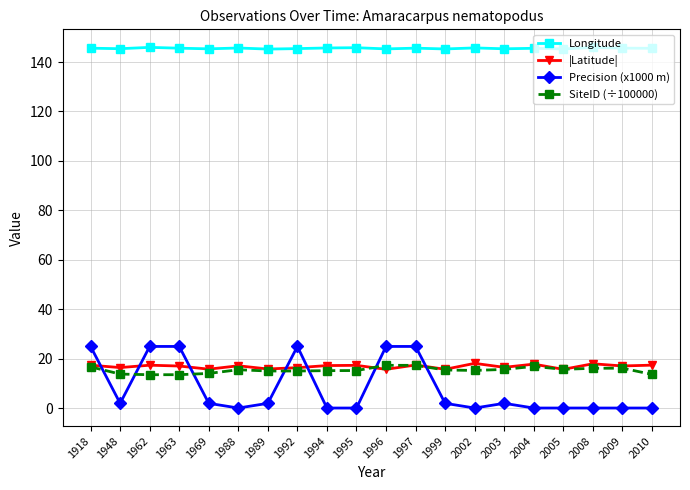

At how many categories does at least one series exceed 57?

20